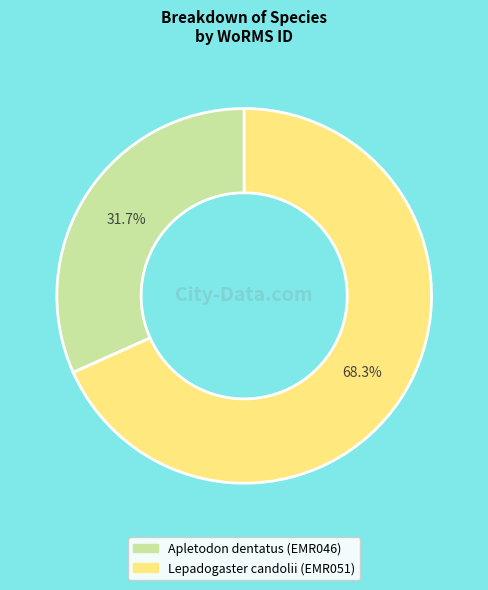

Rank the categories by value from highest to lowest.

Lepadogaster candolii (EMR051), Apletodon dentatus (EMR046)